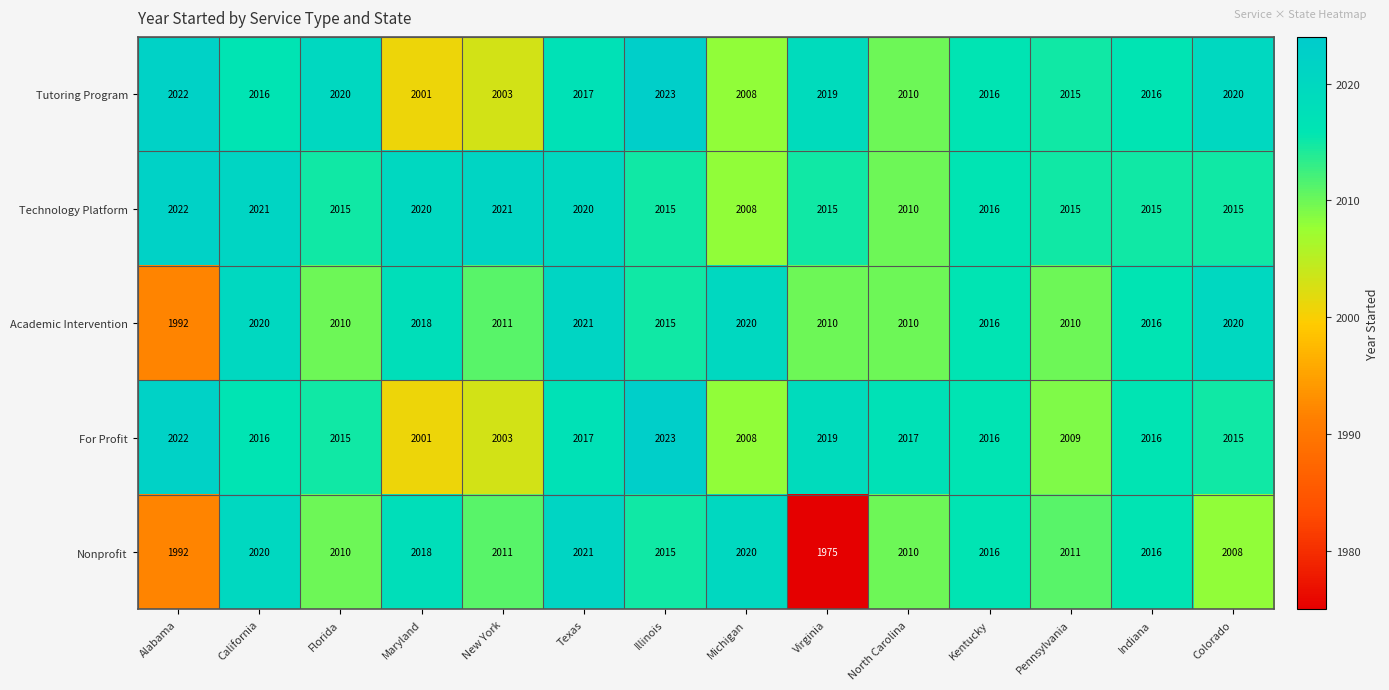

At which label does Tutoring Program first exceed 2016?

Alabama